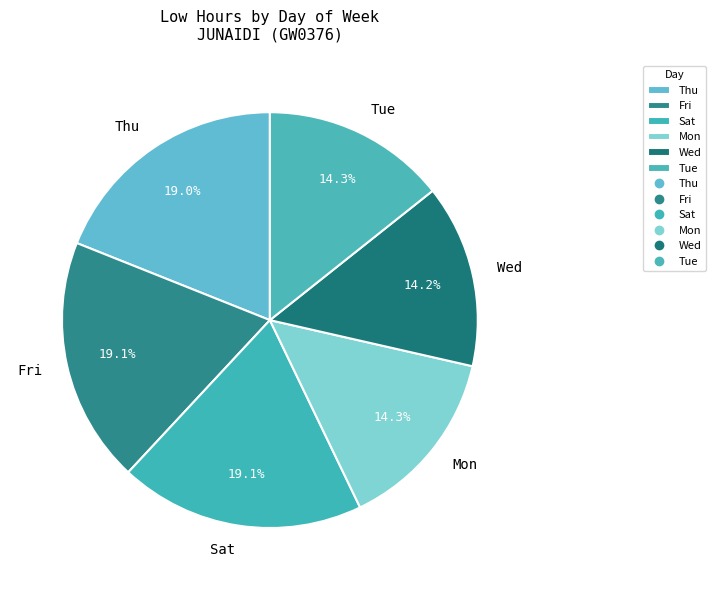

How much of the chart is everything except Thu?

81.0%